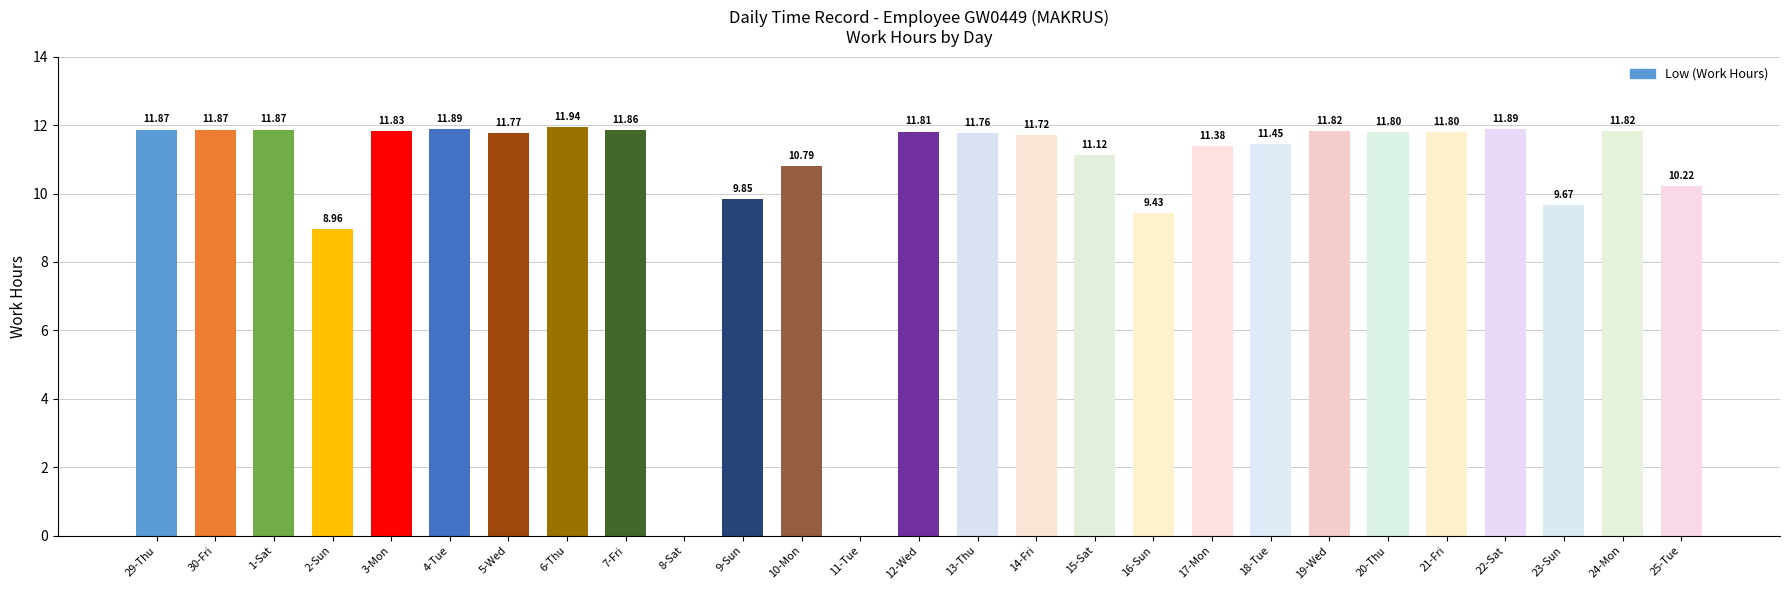

Is it true that the value at 24-Mon is 5.3?

False